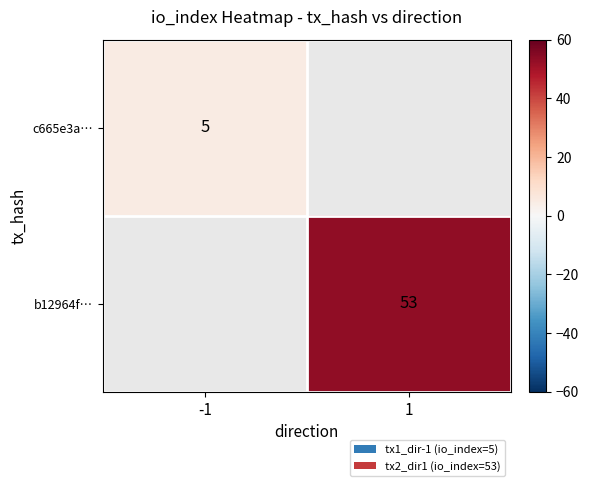

Is it true that b12964f… equals 17 at 1?

False